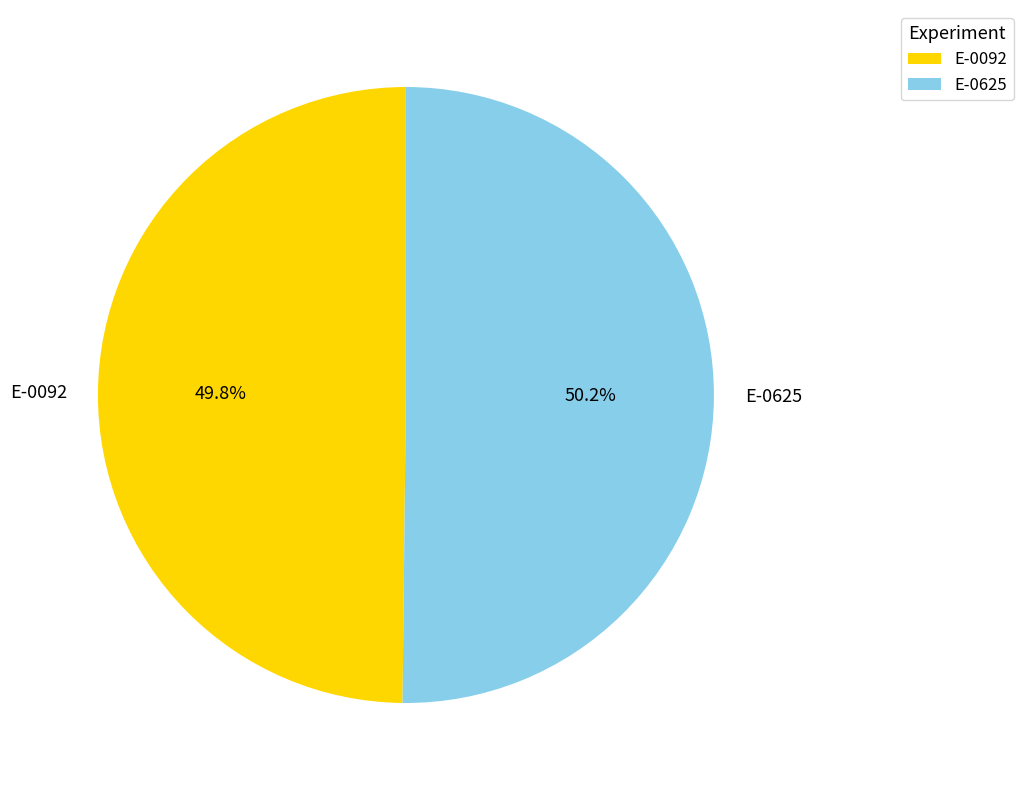

Does any single category account for the majority?

Yes